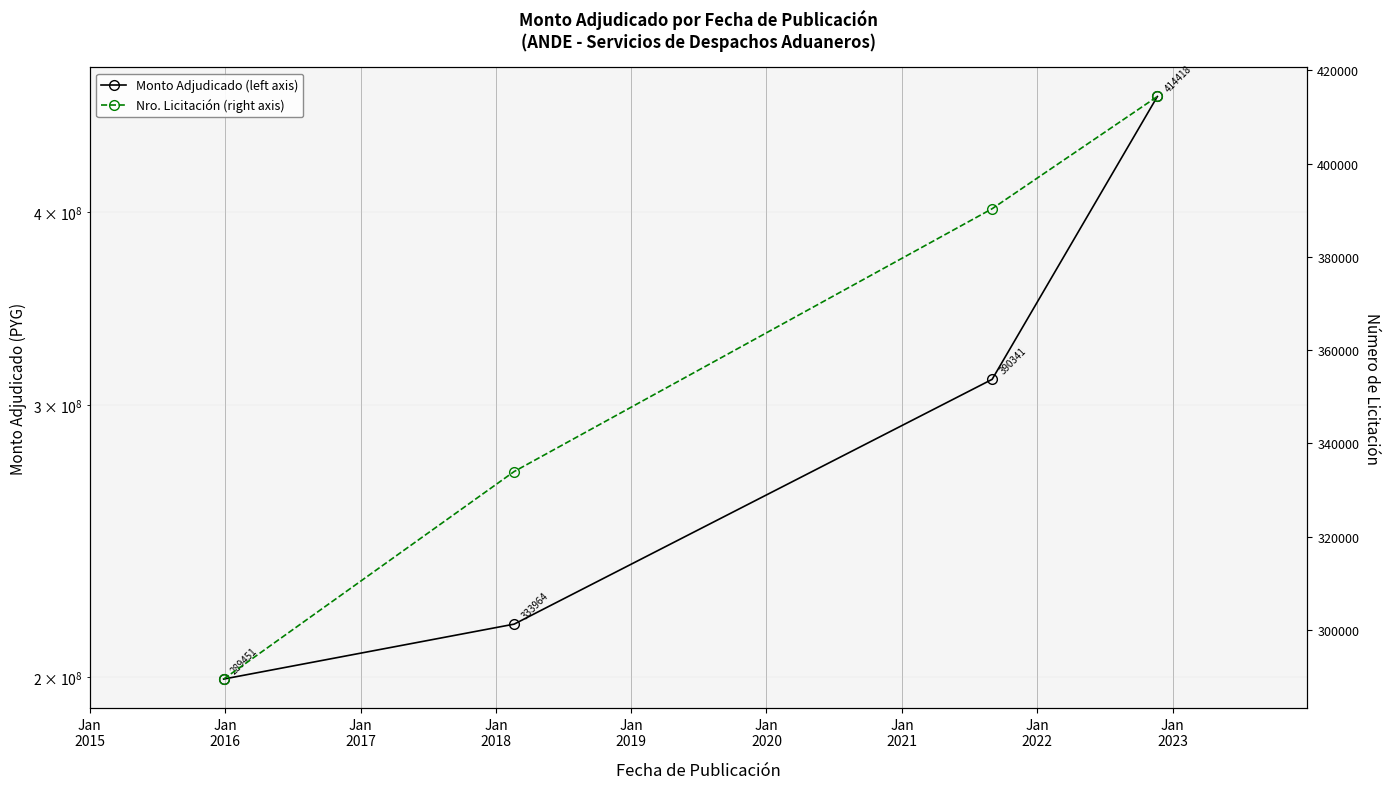

True or false: Monto Adjudicado (left axis) and Nro. Licitación (right axis) cross at least once.

False